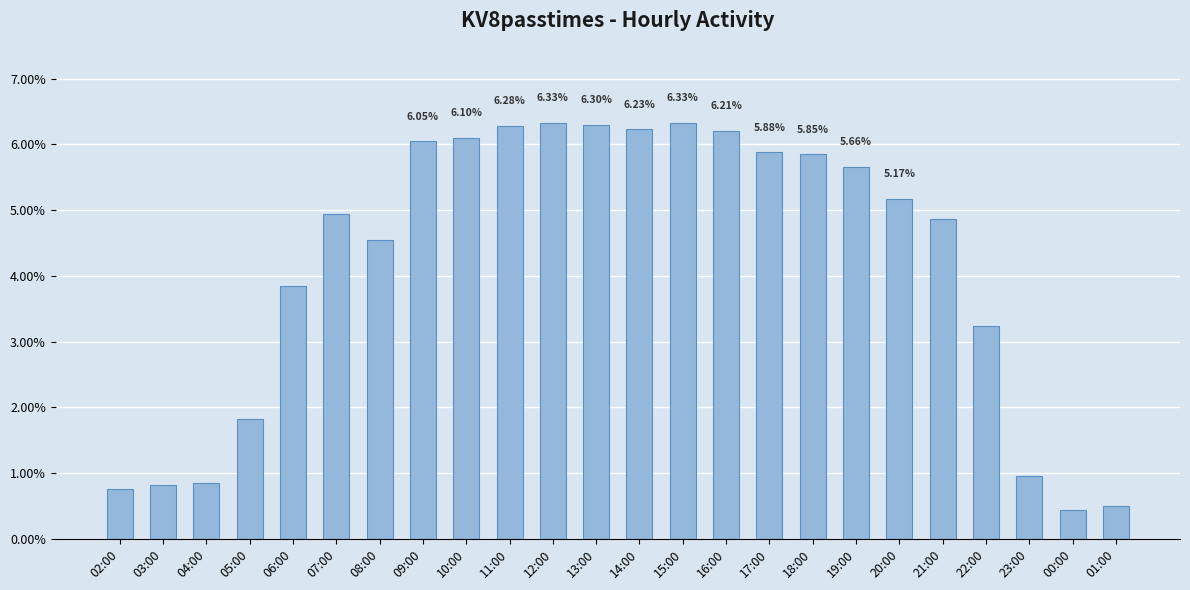

Which has a higher value, 19:00 or 17:00?

17:00